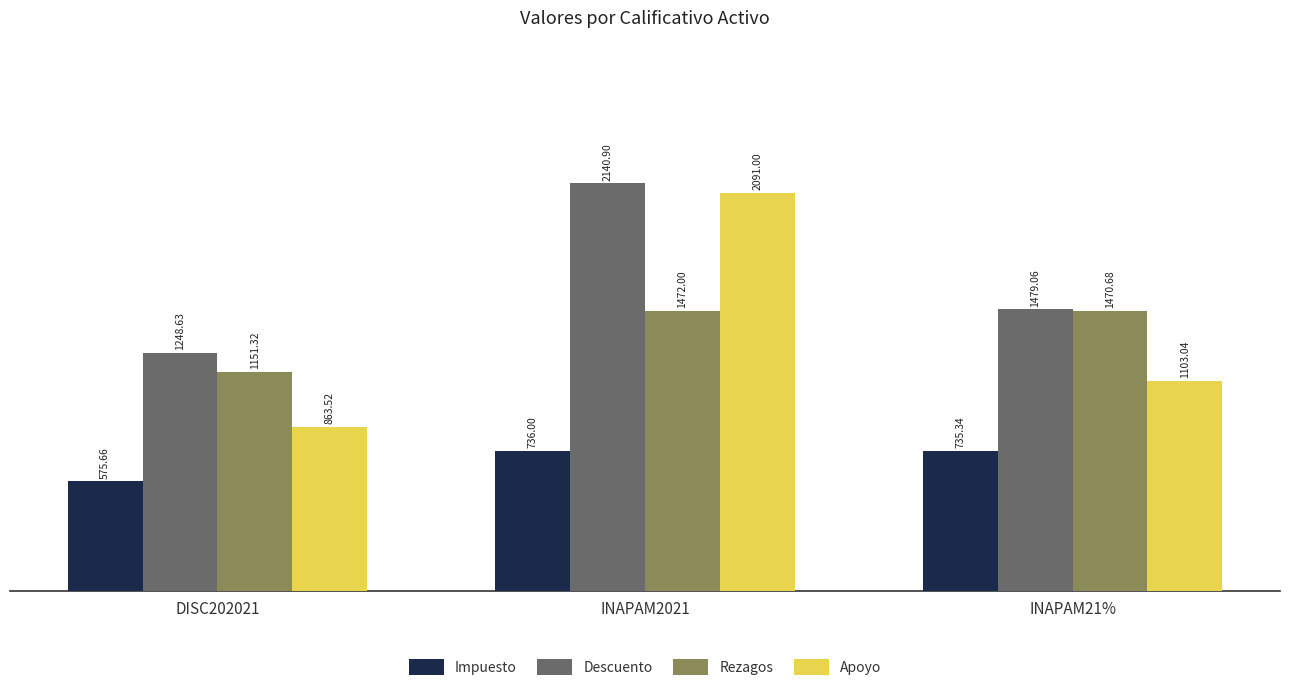

How many bars are there in total?

12